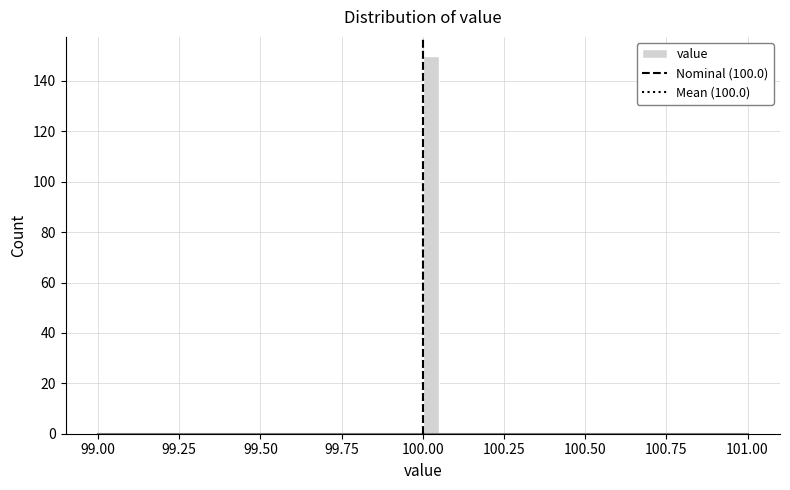

Read against the x-axis, roughly where is the centre of the tallest bar?

100.05